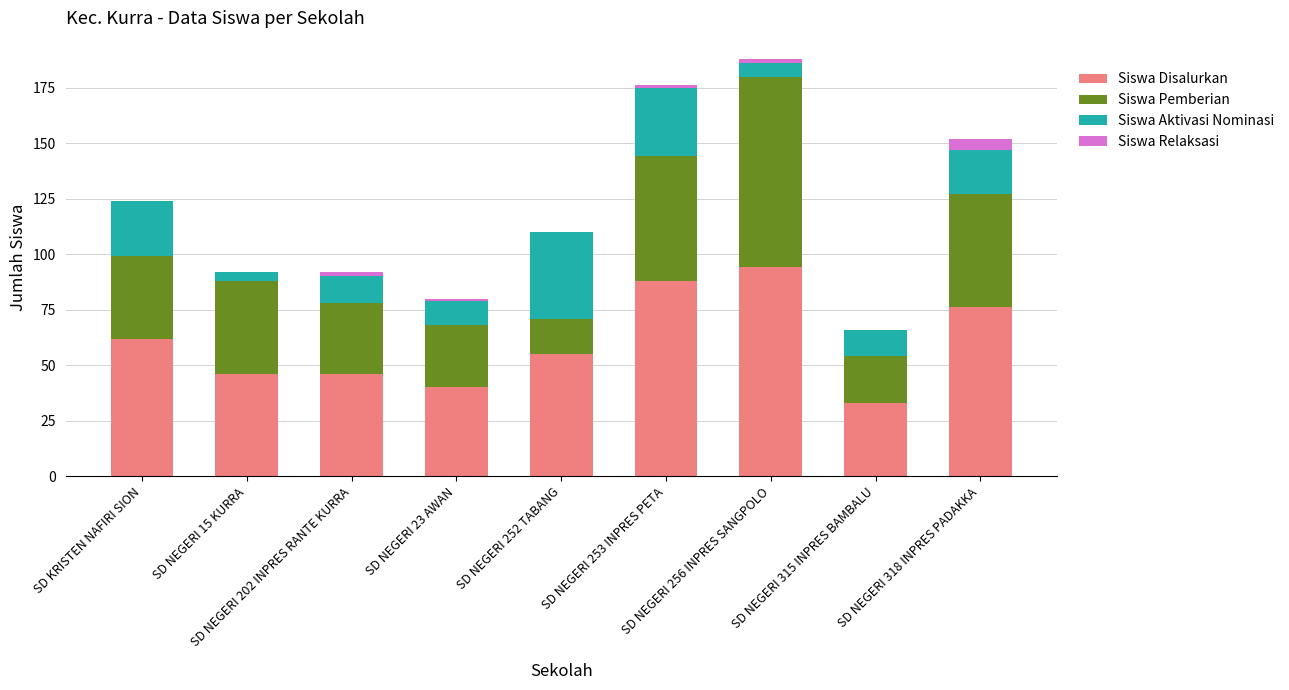

What is the sum of all Siswa Disalurkan values?

540